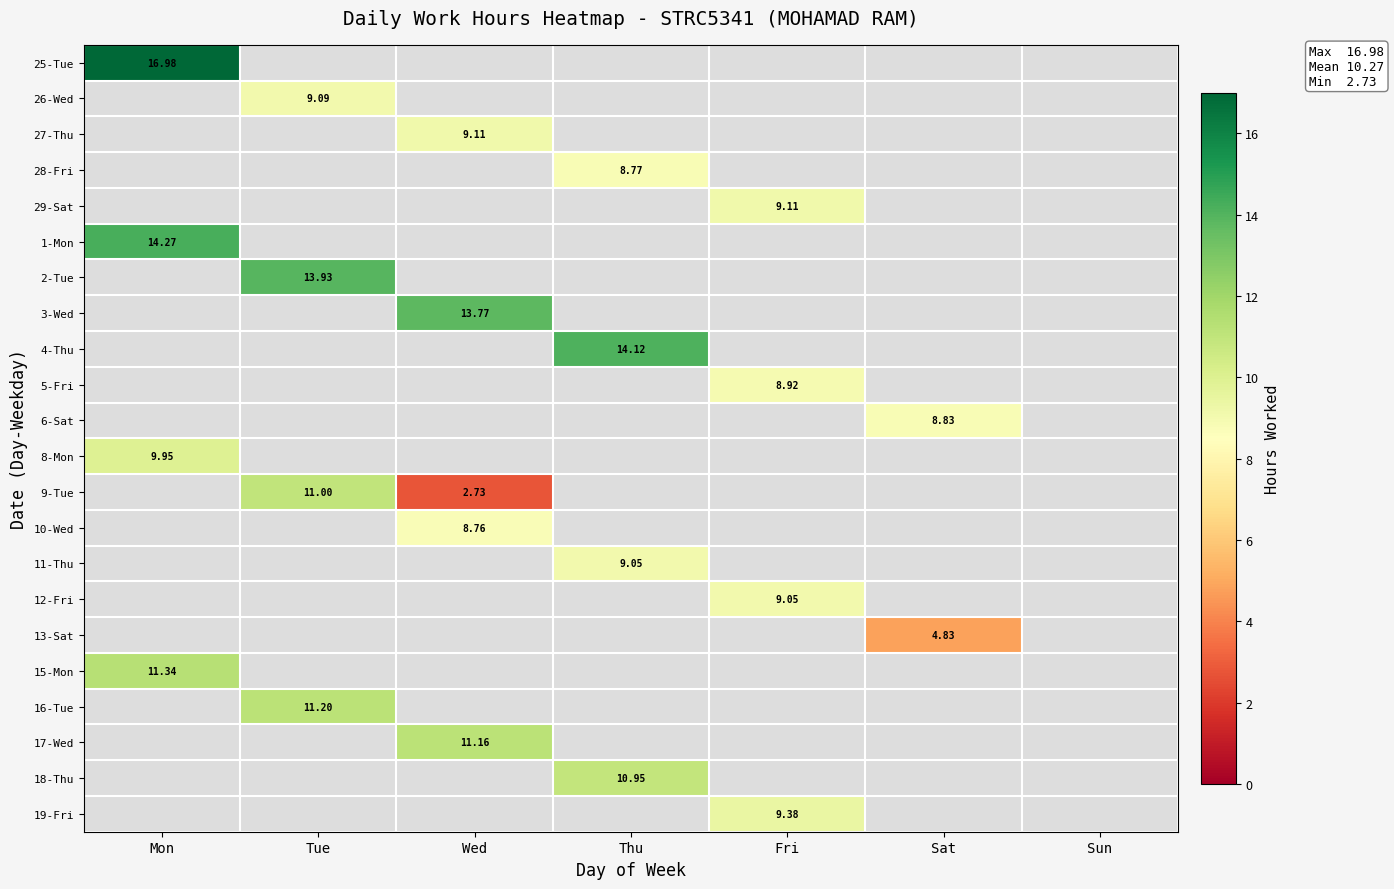

How many positive values does the 8-Mon series have?

1